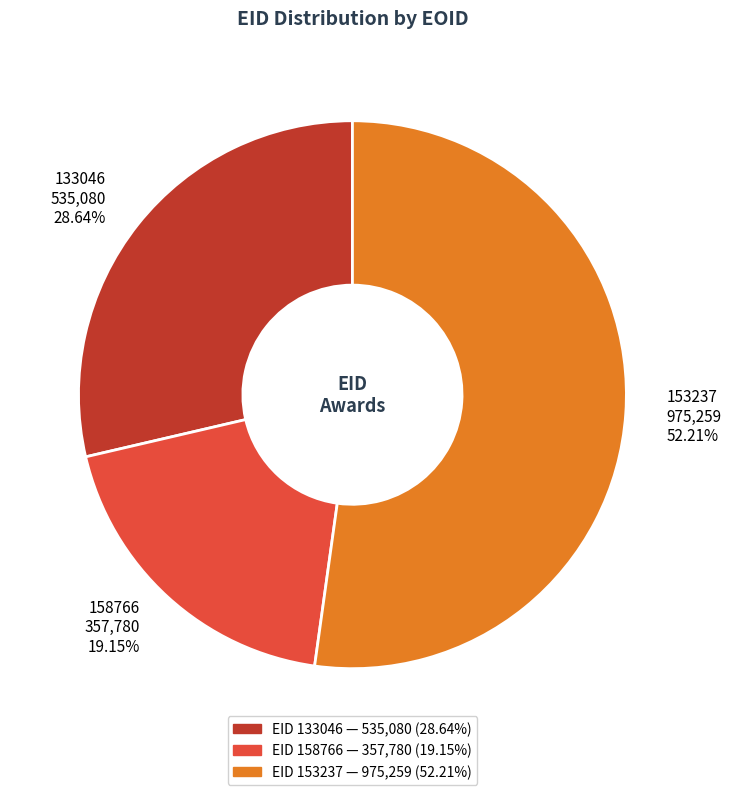

To the nearest percent, what is the average slice percentage?

33%